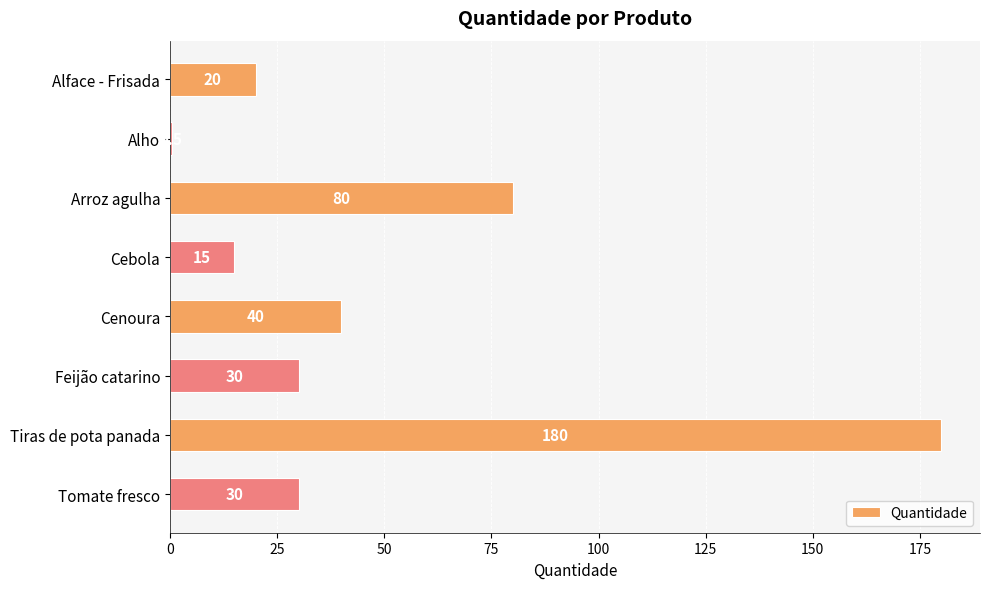

Are the bars grouped side by side (vs. stacked)?

No